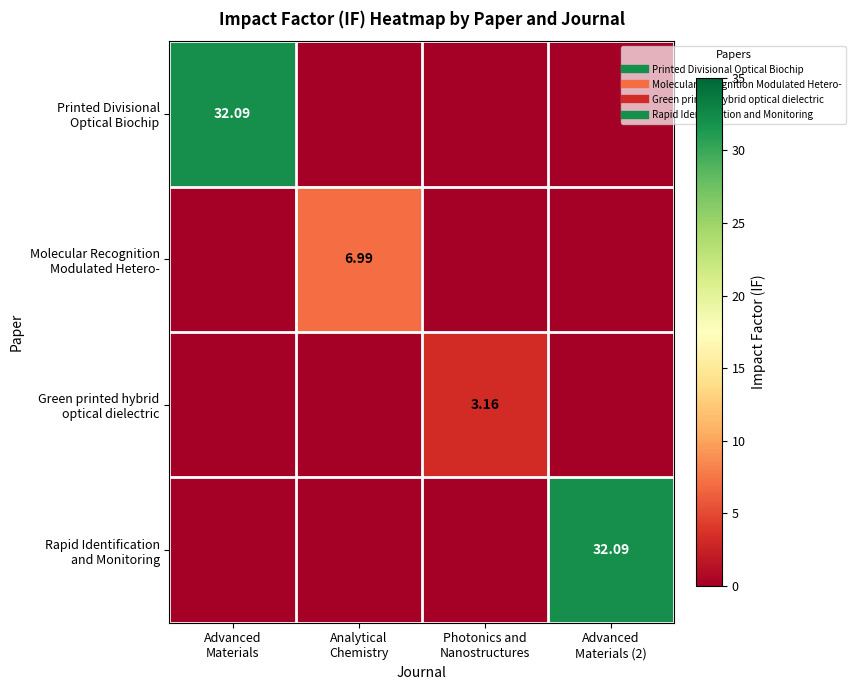

Which series has the widest spread of values?

row_0